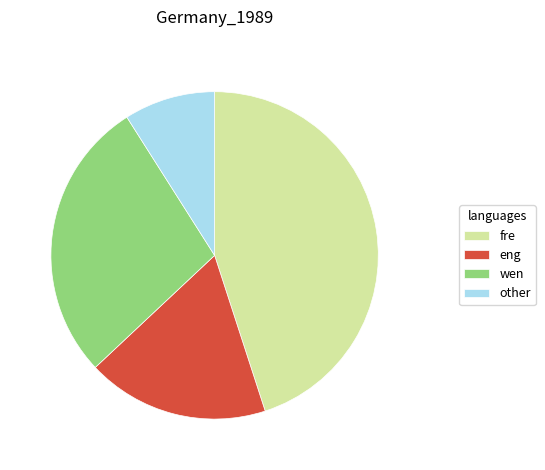

Between wen and fre, which is larger?

fre